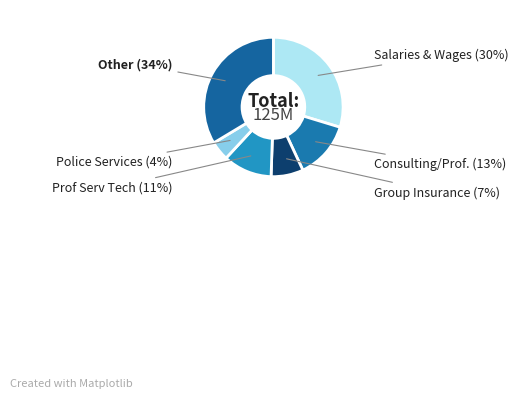

Which category has the biggest portion of the pie?

Other